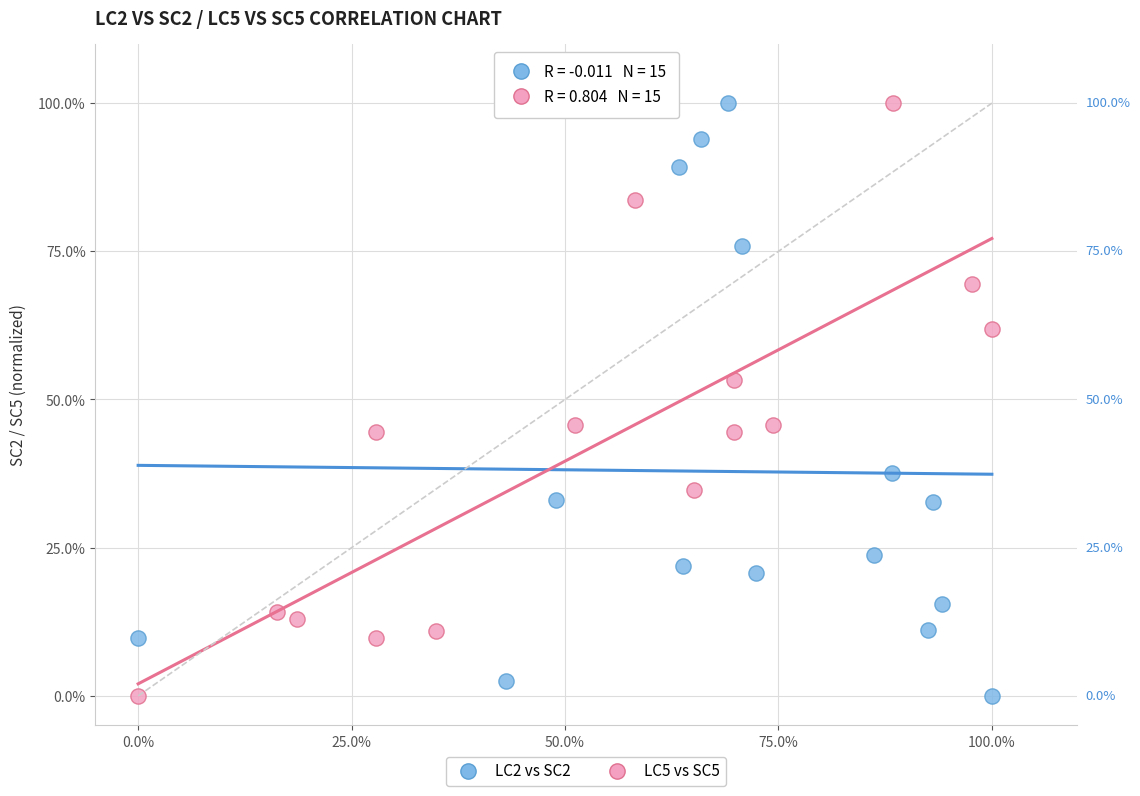

What are all the series names shown in the legend?

LC2 vs SC2, LC5 vs SC5